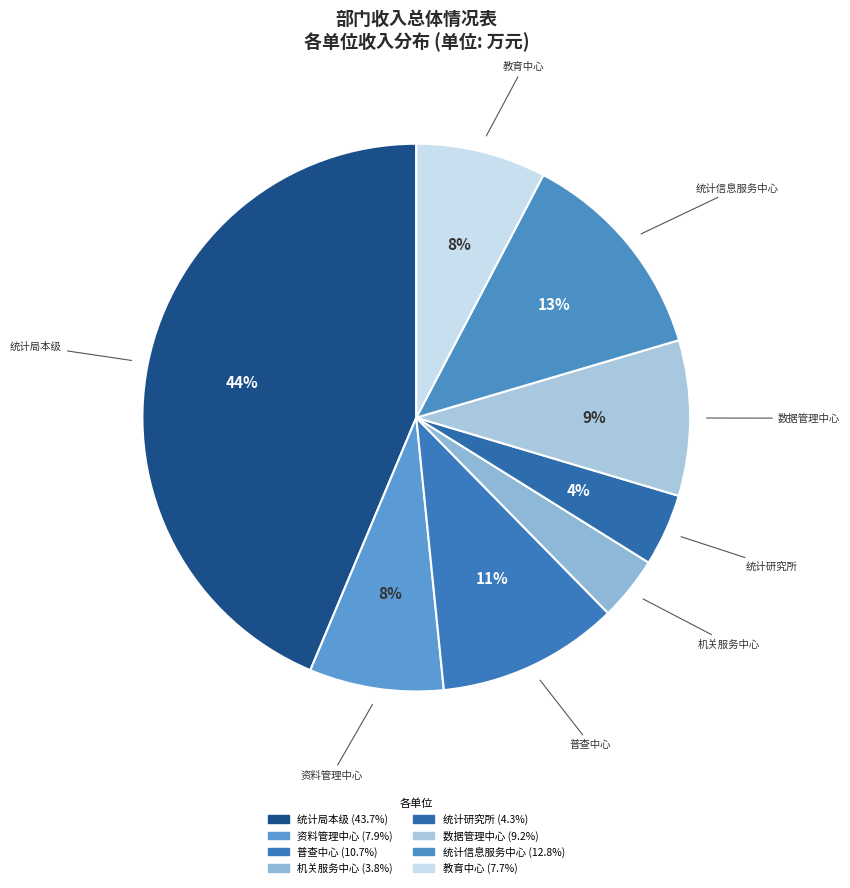

Do 机关服务中心 and 统计研究所 together represent more than half of the pie?

No